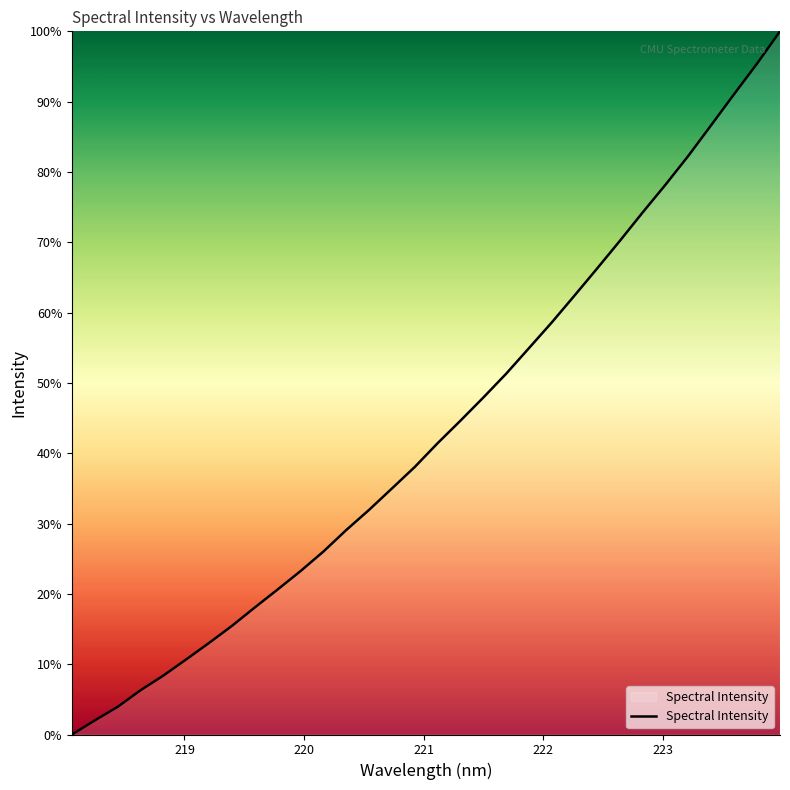

What is the difference between the maximum and minimum values?

100.0